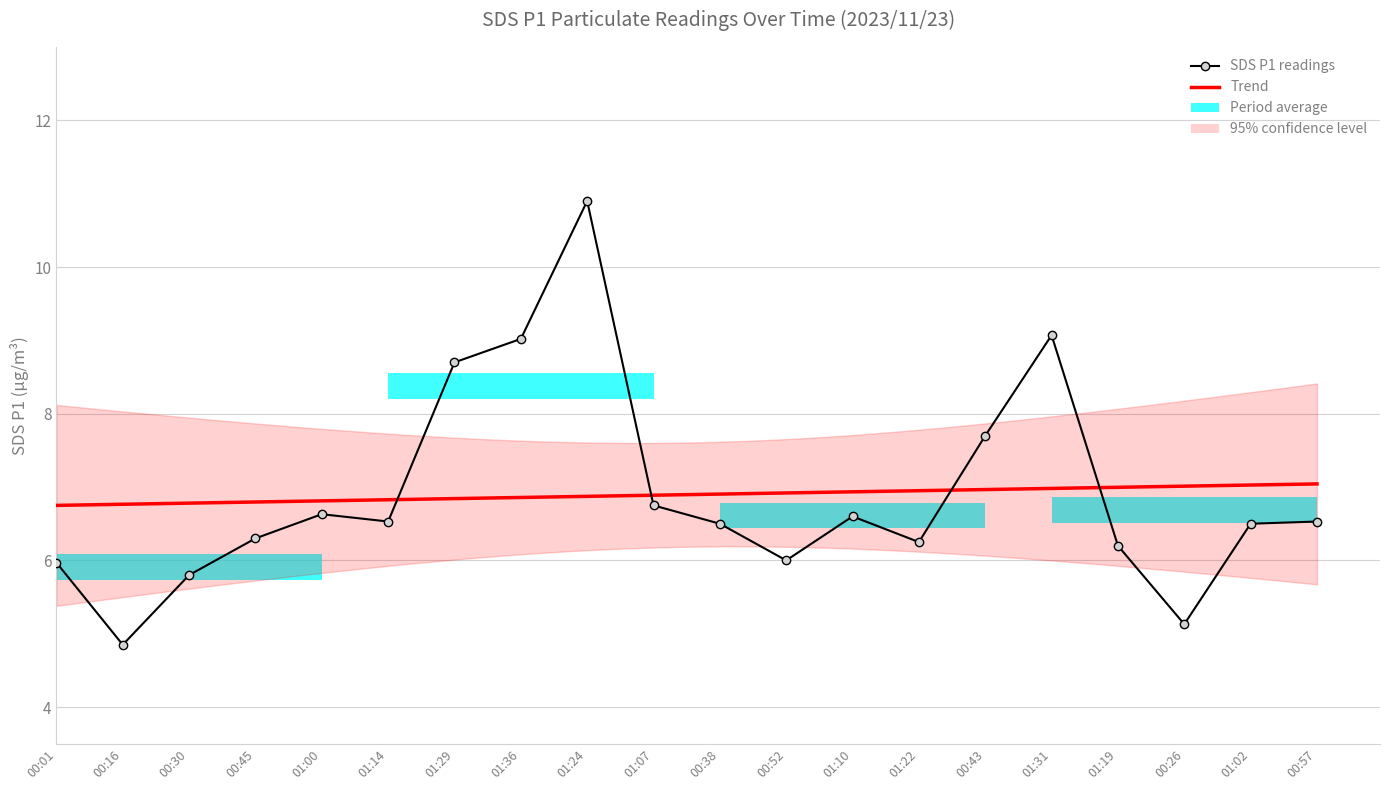

What is the difference between the second highest and minimum values?

4.2